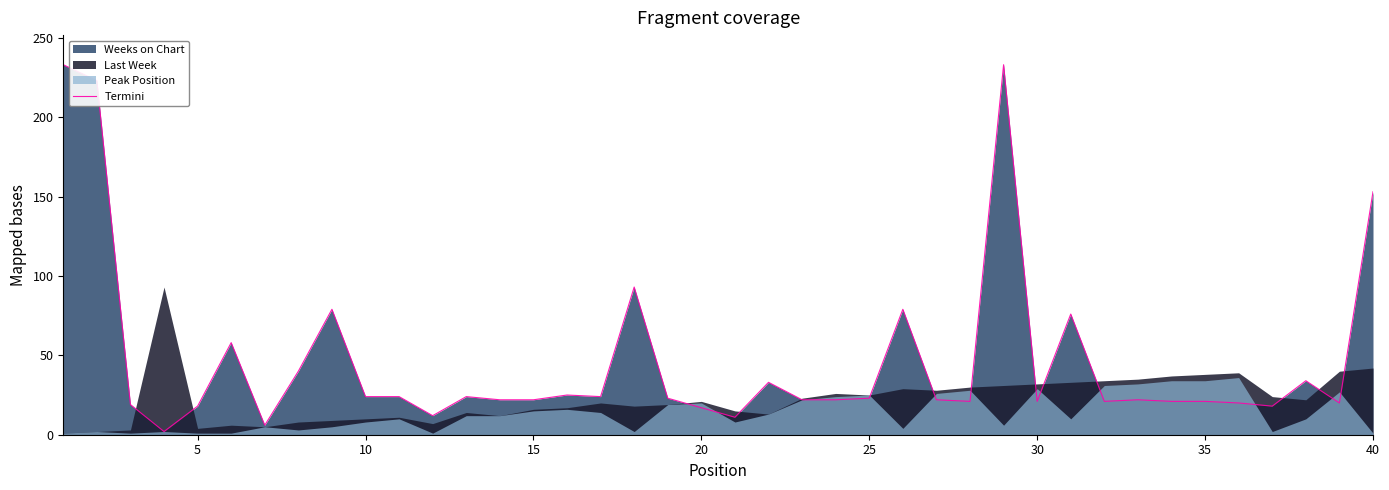

What is the average value?

47